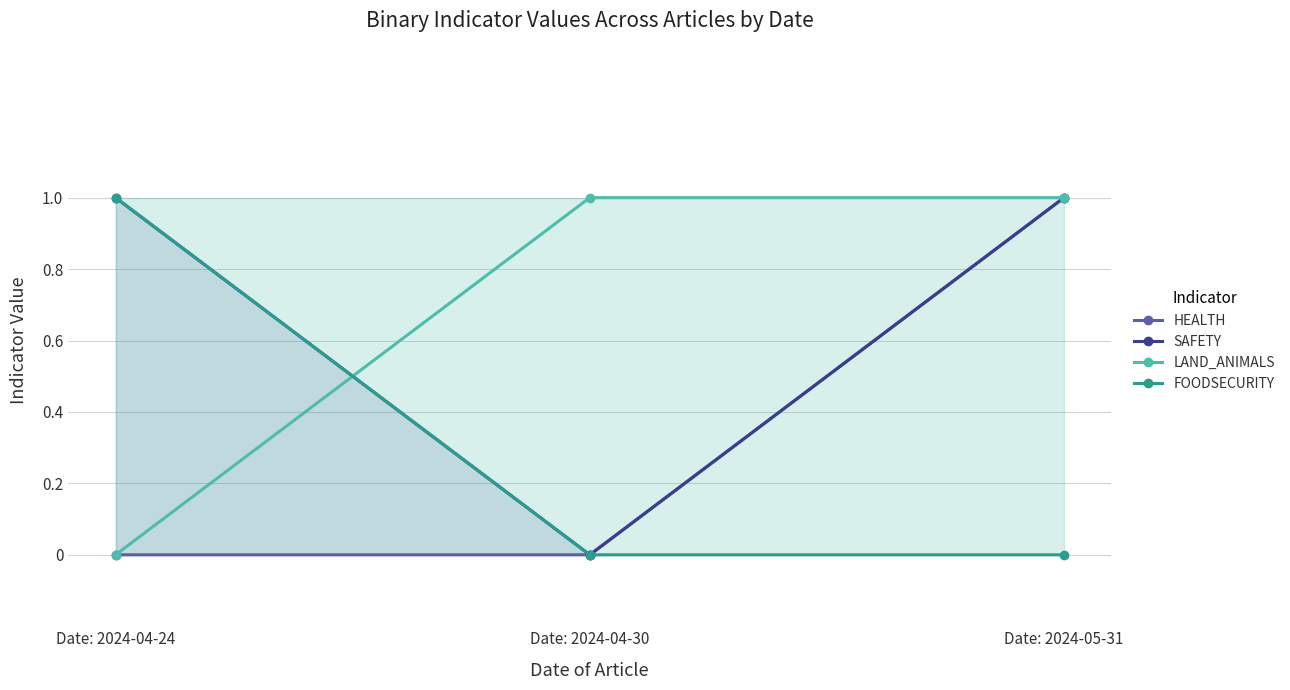

Reading left to right, transcribe all the data shown in this chart.

HEALTH: Date: 2024-04-24=0	Date: 2024-04-30=0	Date: 2024-05-31=1
SAFETY: Date: 2024-04-24=1	Date: 2024-04-30=0	Date: 2024-05-31=1
LAND_ANIMALS: Date: 2024-04-24=0	Date: 2024-04-30=1	Date: 2024-05-31=1
FOODSECURITY: Date: 2024-04-24=1	Date: 2024-04-30=0	Date: 2024-05-31=0